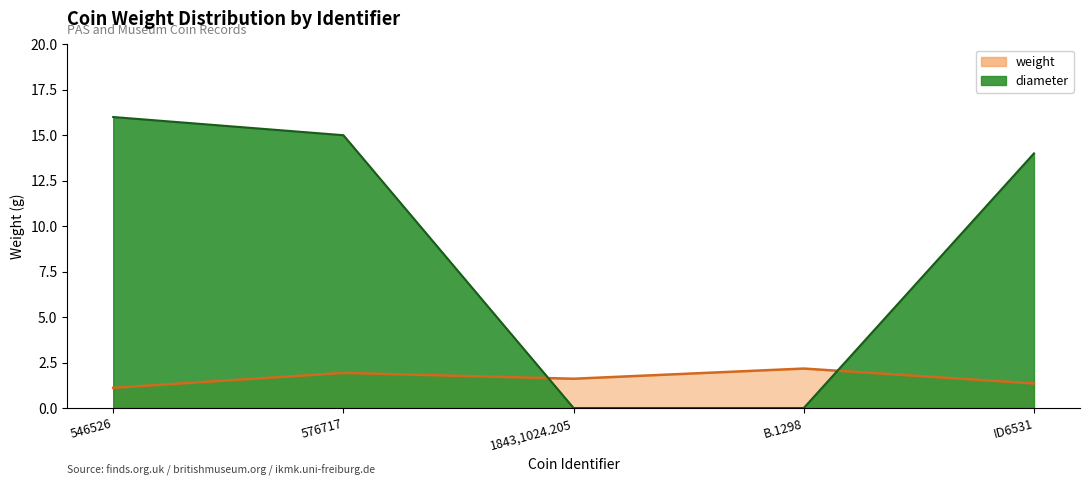

What is the approximate value at 1843,1024.205?

1.6